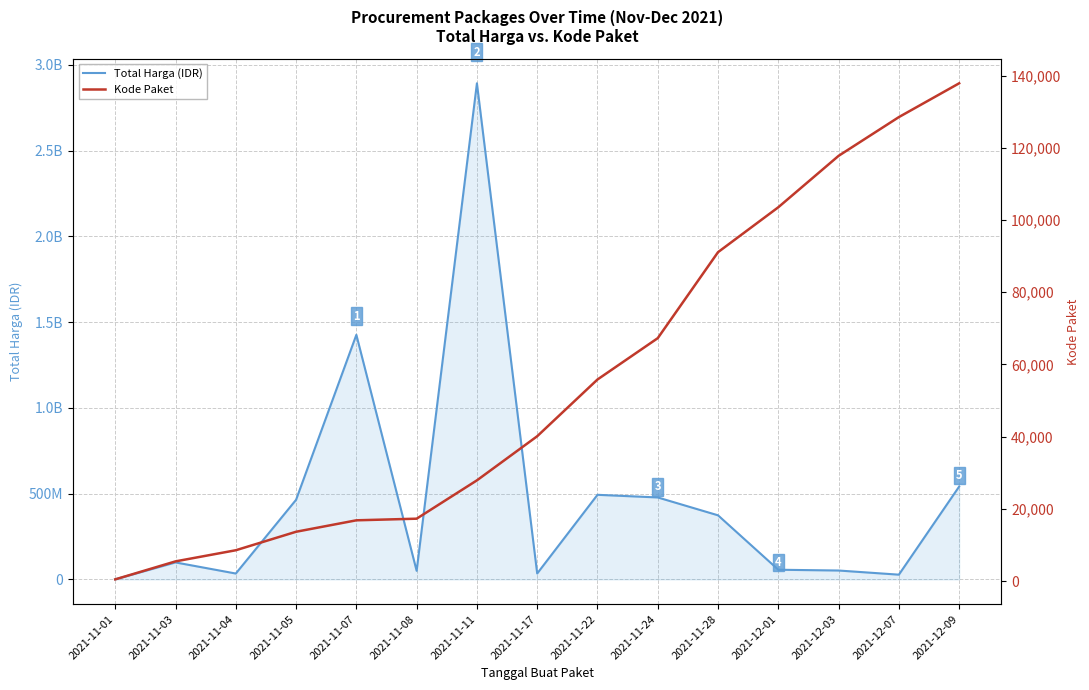

At how many categories does at least one series exceed 2147618146?

1